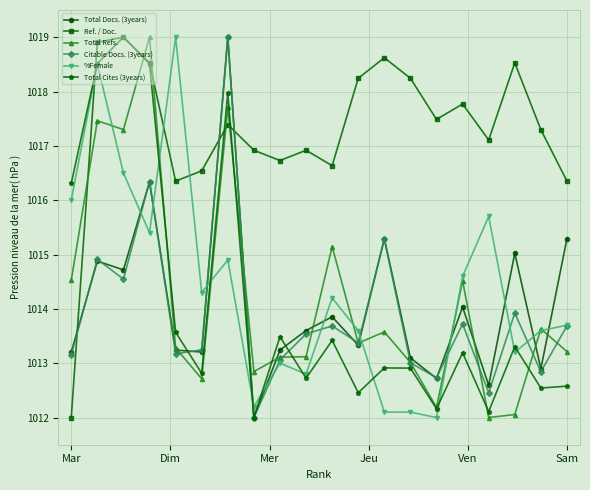

True or false: Total Docs. (3years) and %Female cross at least once.

True